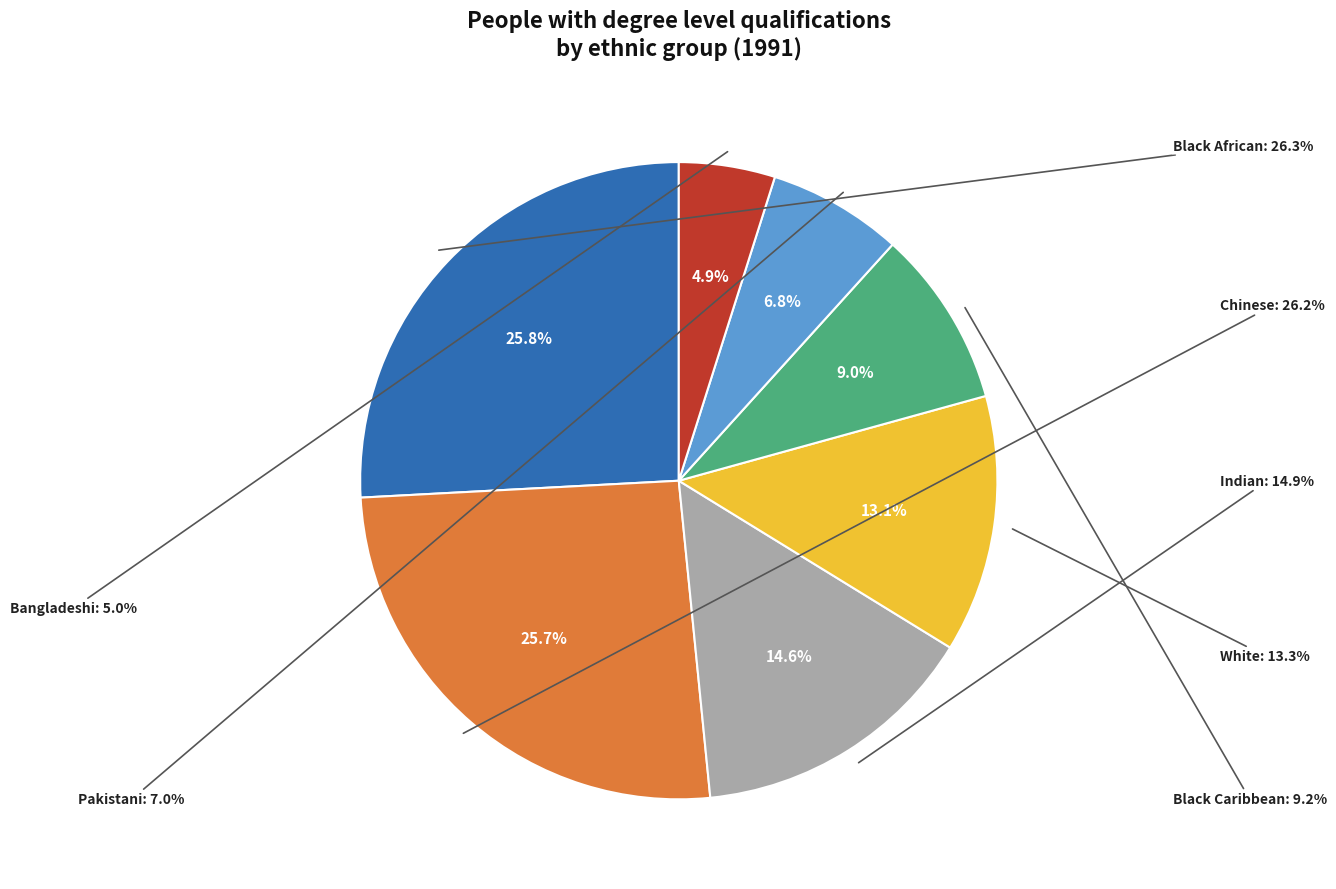

To the nearest percent, what is the average slice percentage?

14%